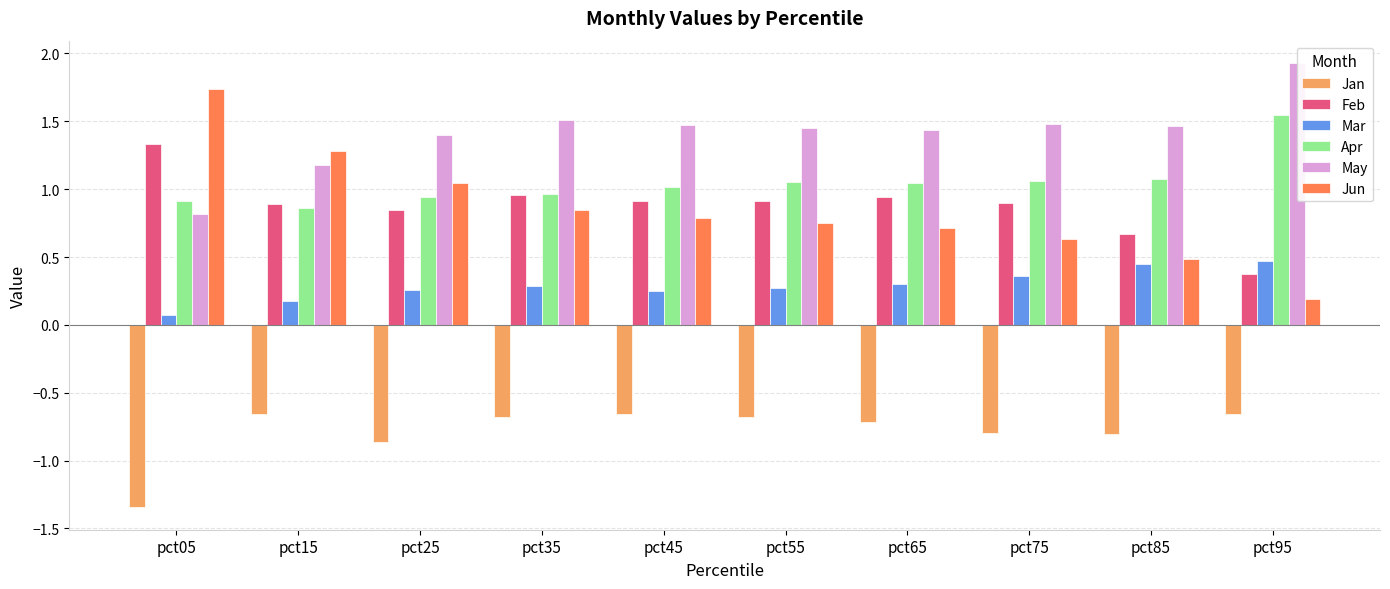

How many groups of bars are there?

10